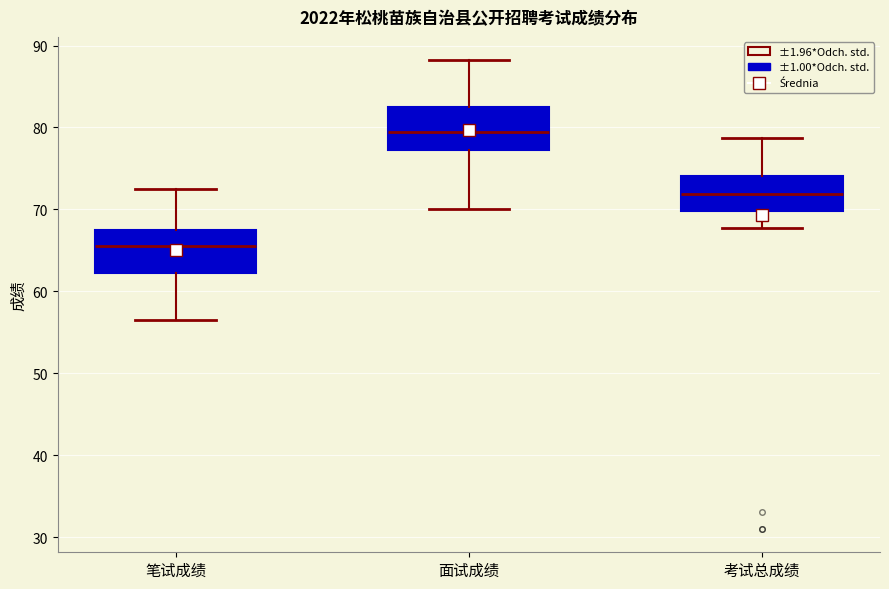

Which box has the lowest median line?

笔试成绩